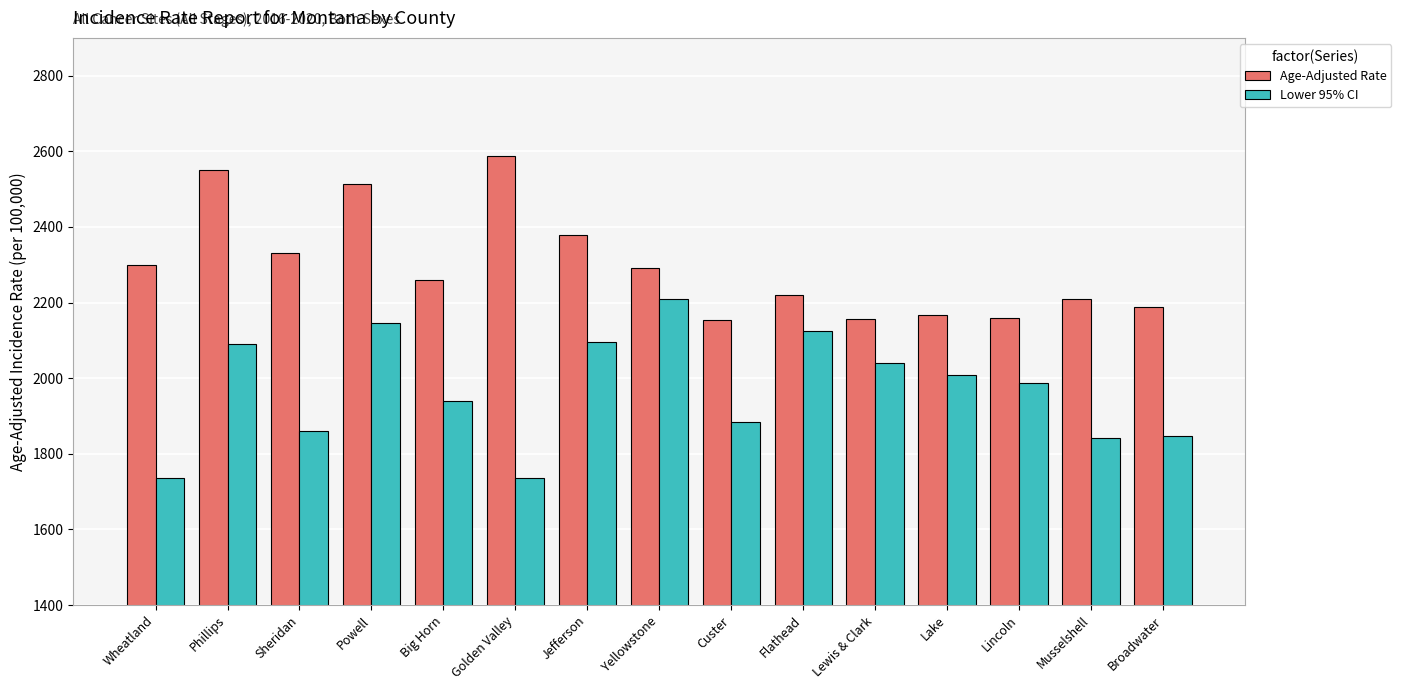

At how many categories does at least one series exceed 2275?

7